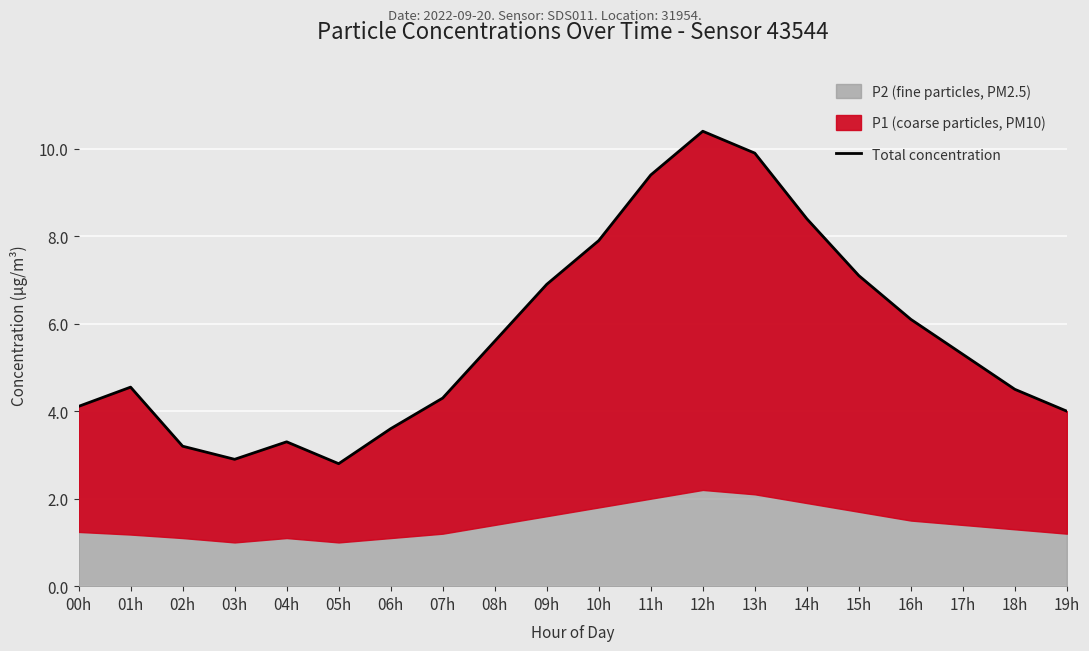

Which has a higher value, 17h or 12h?

12h